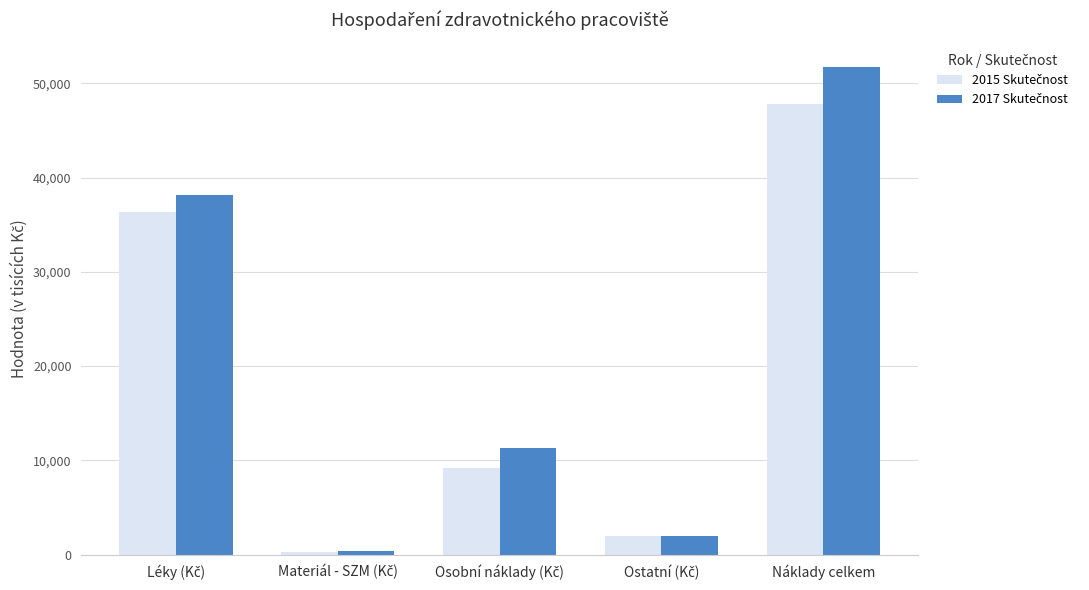

What is the greatest value displayed?

51747.4